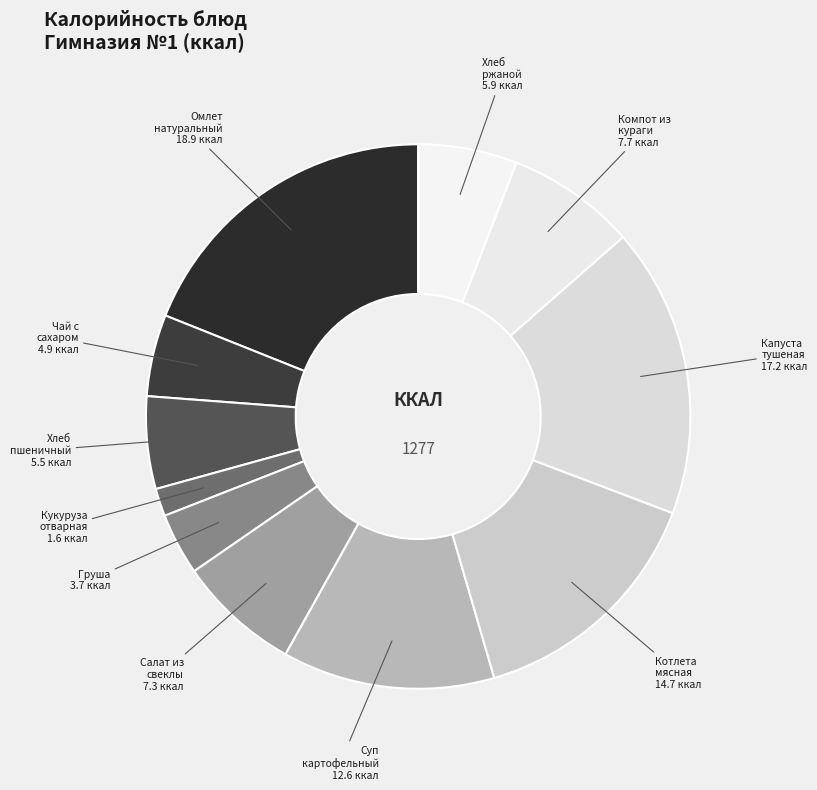

Rank the categories by value from highest to lowest.

Омлет натуральный, Капуста тушеная, Котлета мясная, Суп картофельный с курой, Компот из кураги, Салат из свеклы, Хлеб ржаной, Хлеб пшеничный, Чай с сахаром, Груша, Кукуруза отварная